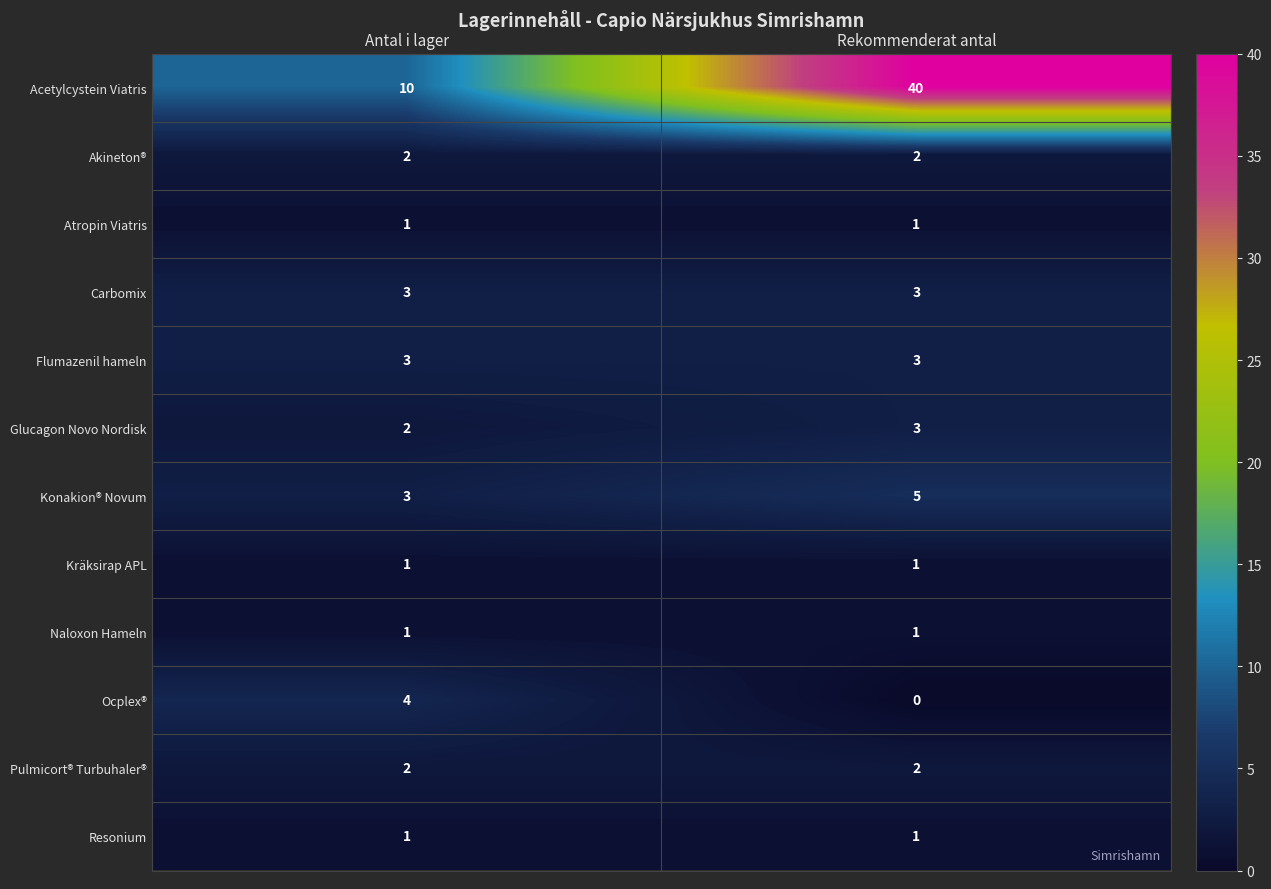

Which series has the largest range (max minus min)?

Acetylcystein Viatris